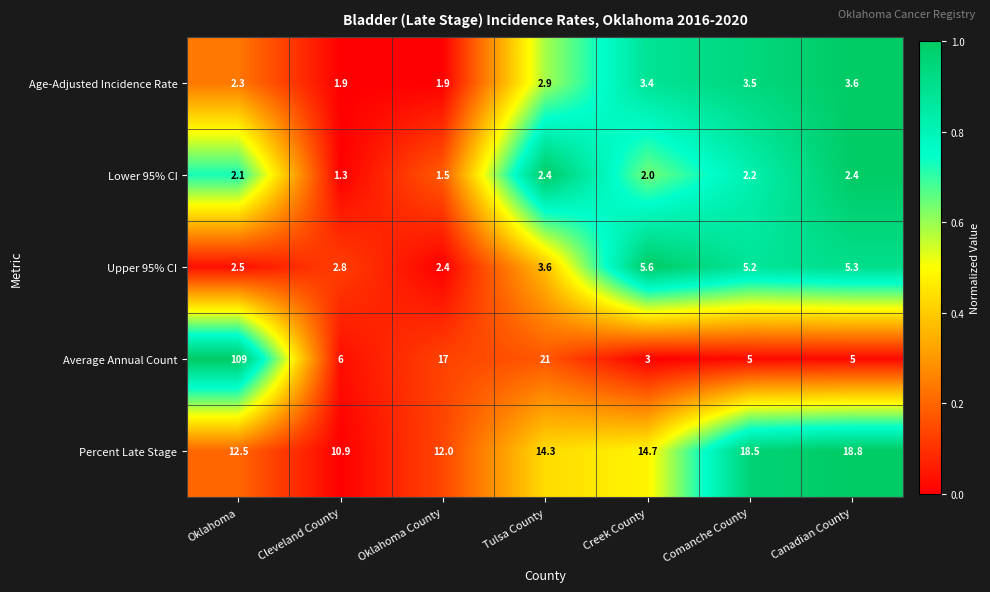

What is the difference between the Lower 95% CI values at Comanche County and Oklahoma County?

0.7